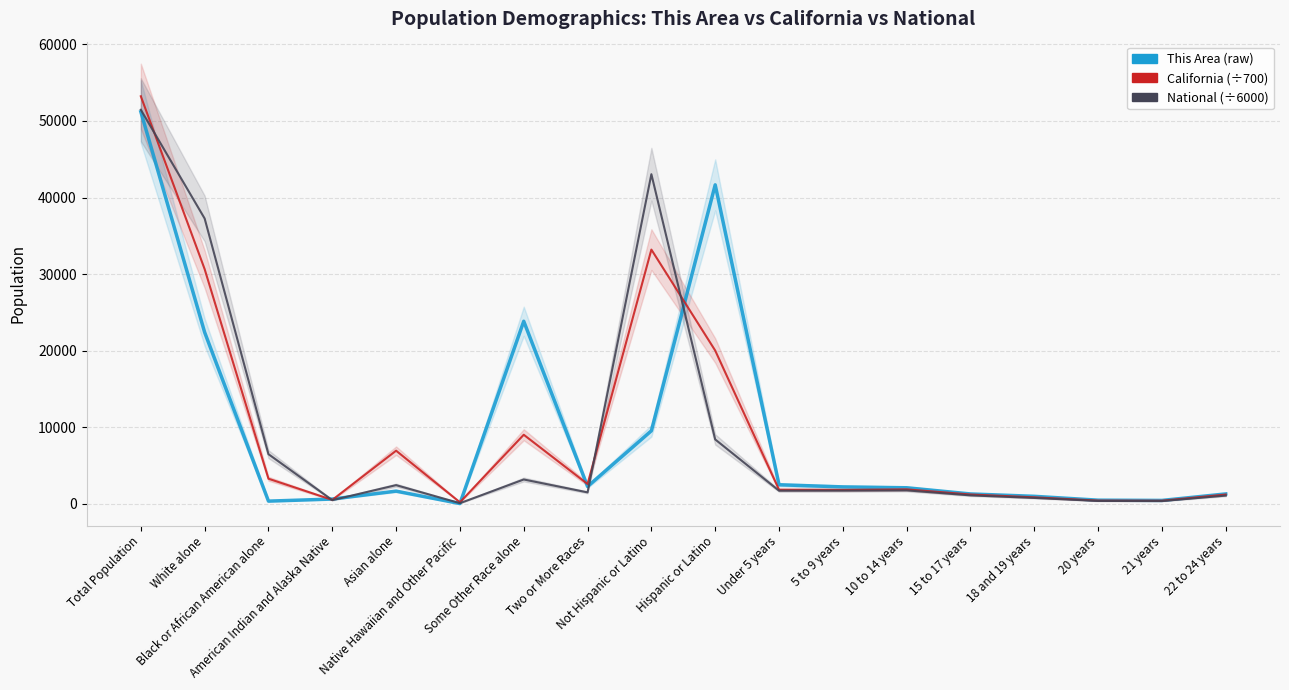

What is the value of the California point at the 6th from the left?

206.3